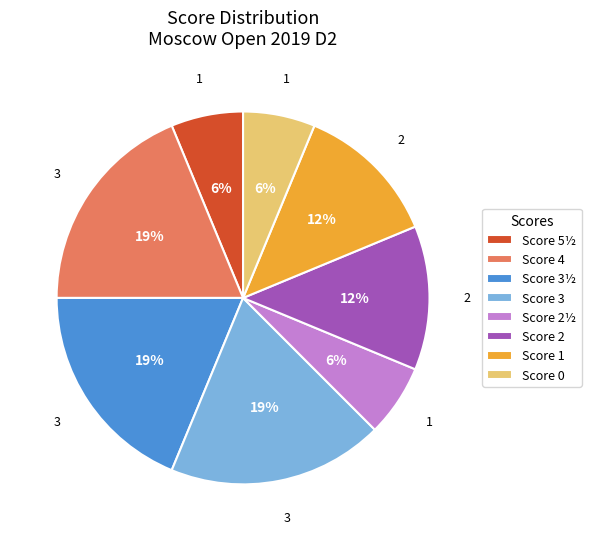

What is the ratio of the value at Score 2½ to the value at Score 3½?

0.3